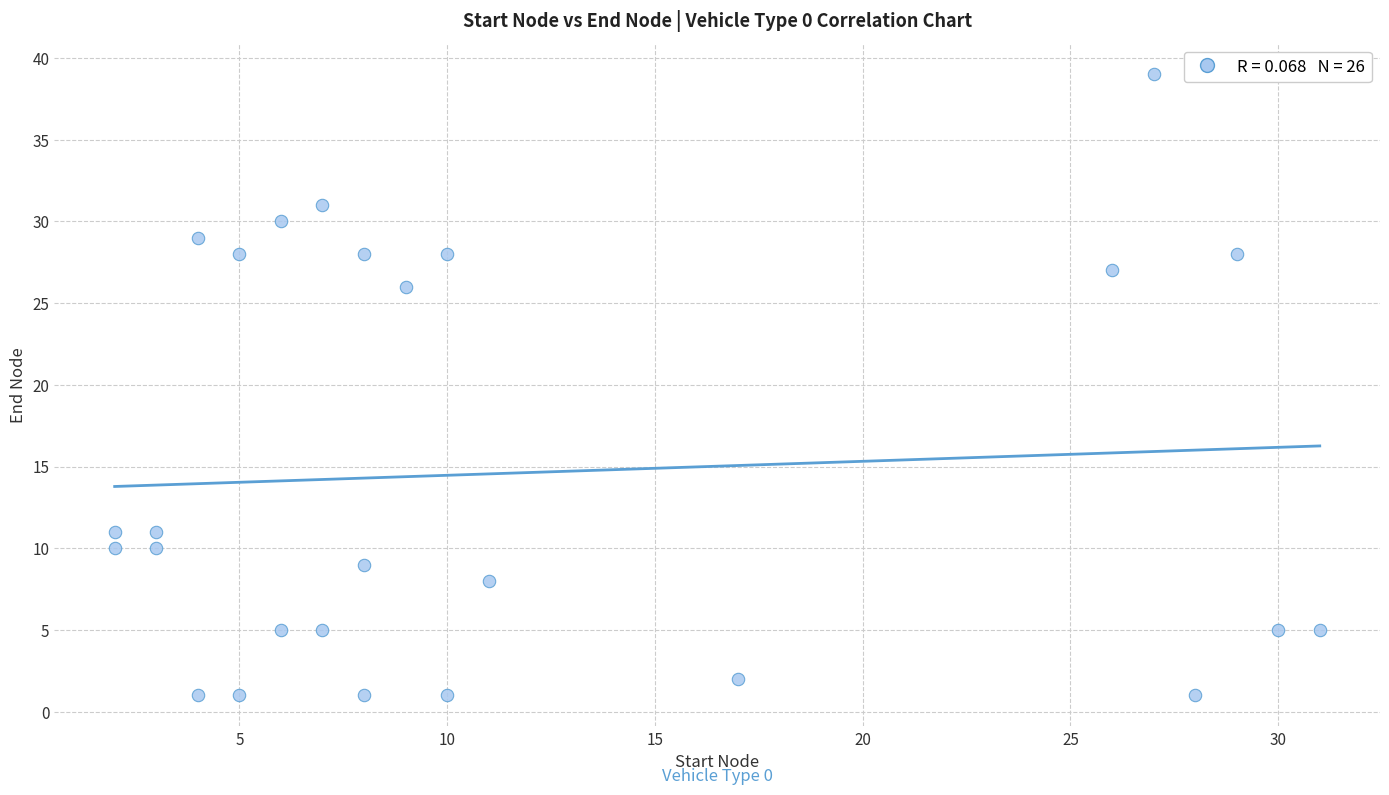

What is the range of Y values (max minus min)?

38